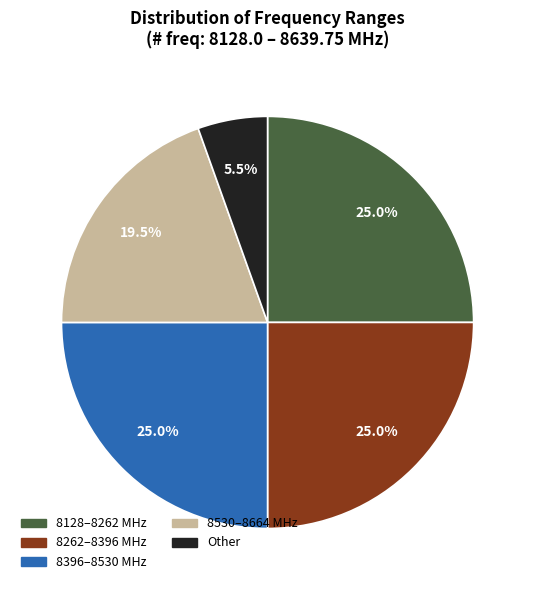

Is there any slice that represents more than half of the pie?

No